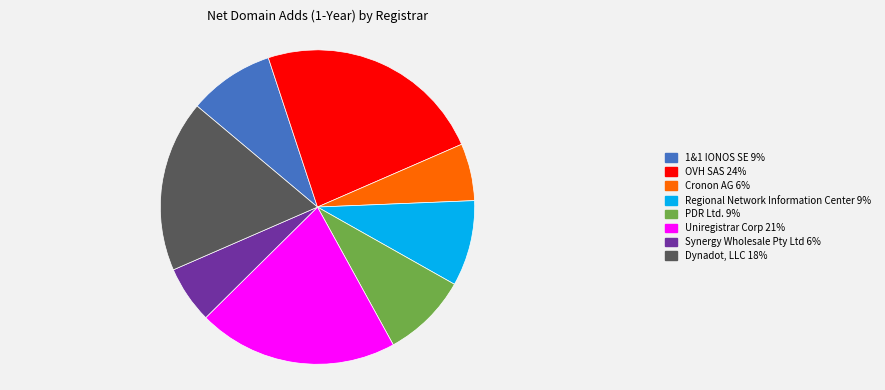

Is there a majority slice in this chart?

No